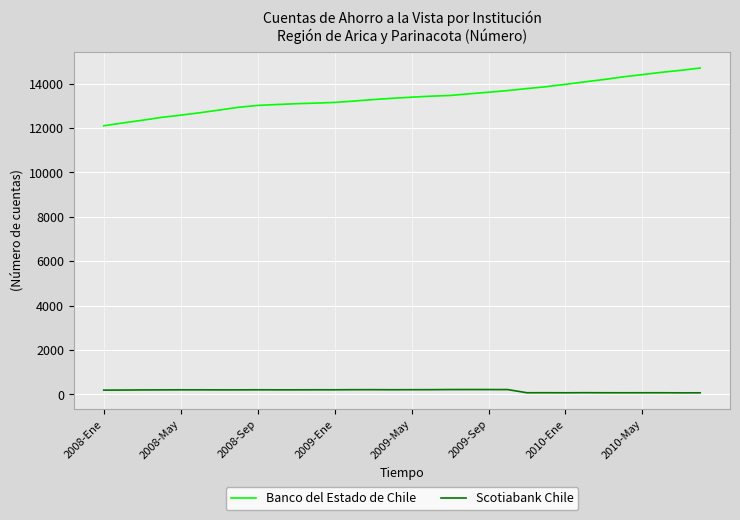

Which series has the largest range (max minus min)?

Banco del Estado de Chile